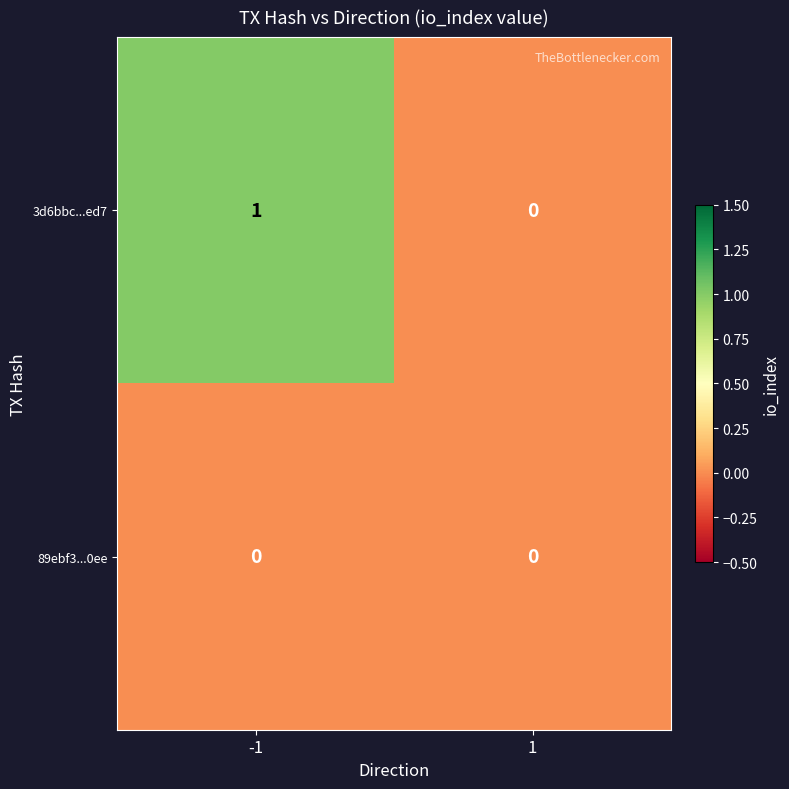

Which series changed the most between -1 and 1?

3d6bbc...ed7